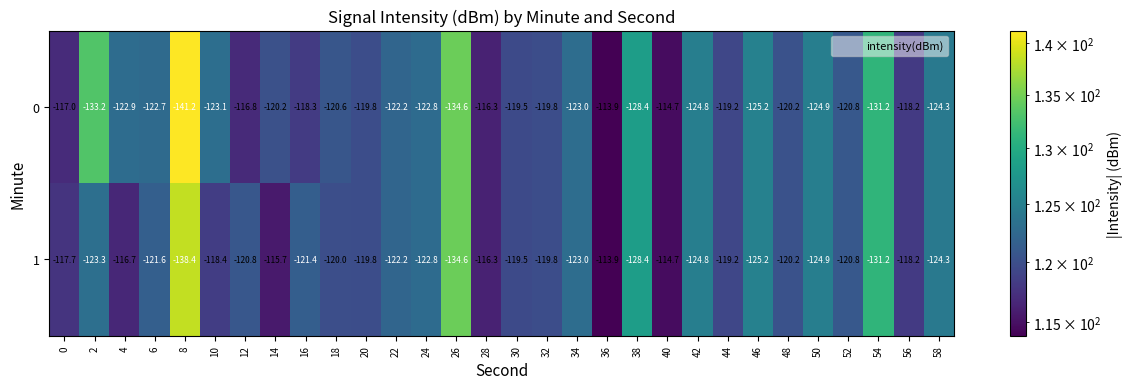

The 1 series shows -212.7 at 18. True or false?

False